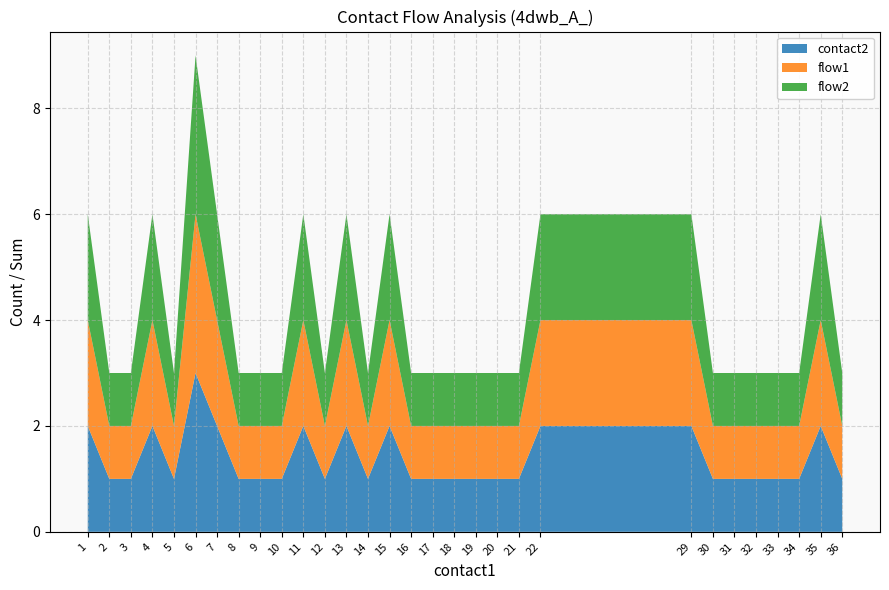

Reading left to right, transcribe all the data shown in this chart.

contact1_bins: 4dwb_A_=1	1=2	2=3	3=4	4=5	5=6	6=7	7=8	8=9	9=10	10=11	11=12	12=13	13=14	14=15	15=16	16=17	17=18	18=19	19=20	20=21	21=22	22=29	23=30	24=31	25=32	26=33	27=34	28=35	29=36
contact2_counts: 4dwb_A_=2	1=1	2=1	3=2	4=1	5=3	6=2	7=1	8=1	9=1	10=2	11=1	12=2	13=1	14=2	15=1	16=1	17=1	18=1	19=1	20=1	21=2	22=2	23=1	24=1	25=1	26=1	27=1	28=2	29=1
flow1_sum: 4dwb_A_=2	1=1	2=1	3=2	4=1	5=3	6=2	7=1	8=1	9=1	10=2	11=1	12=2	13=1	14=2	15=1	16=1	17=1	18=1	19=1	20=1	21=2	22=2	23=1	24=1	25=1	26=1	27=1	28=2	29=1
flow2_sum: 4dwb_A_=2	1=1	2=1	3=2	4=1	5=3	6=2	7=1	8=1	9=1	10=2	11=1	12=2	13=1	14=2	15=1	16=1	17=1	18=1	19=1	20=1	21=2	22=2	23=1	24=1	25=1	26=1	27=1	28=2	29=1